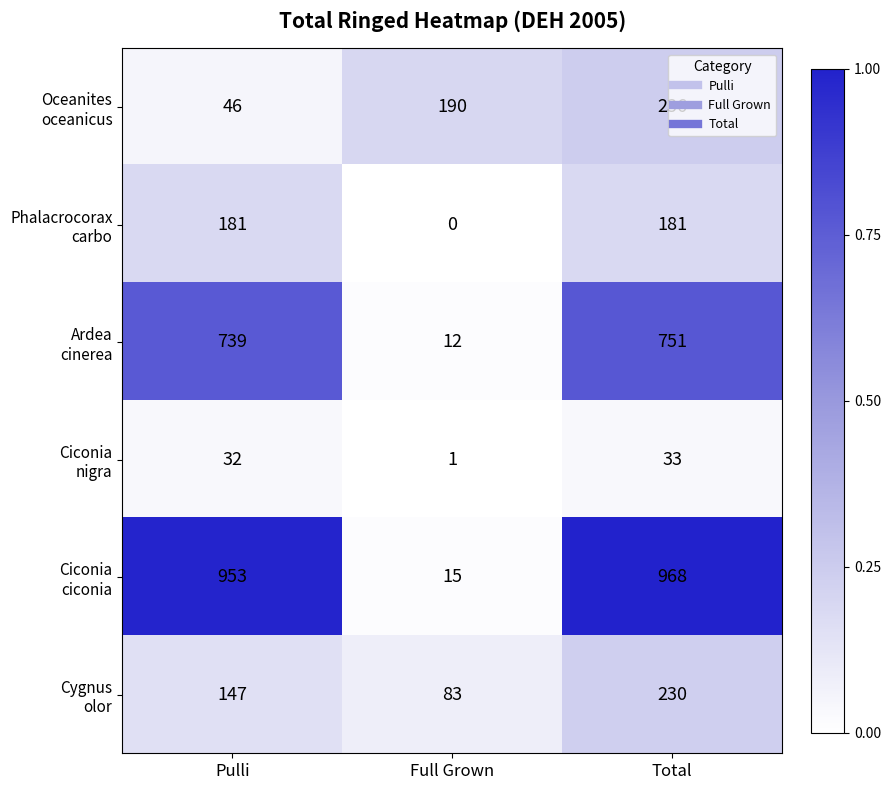

At which category is the sum across all series the highest?

Total